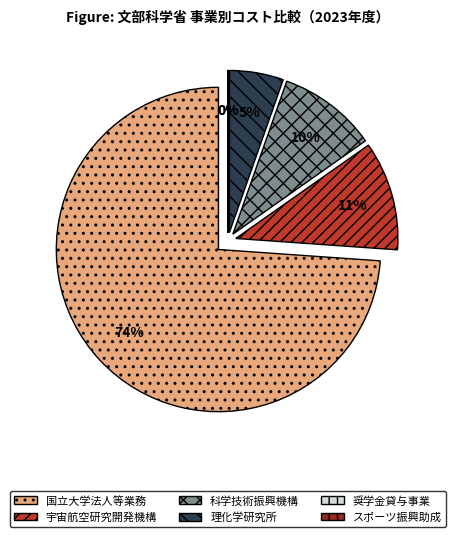

Which slice represents more than half of the pie?

国立大学法人等業務